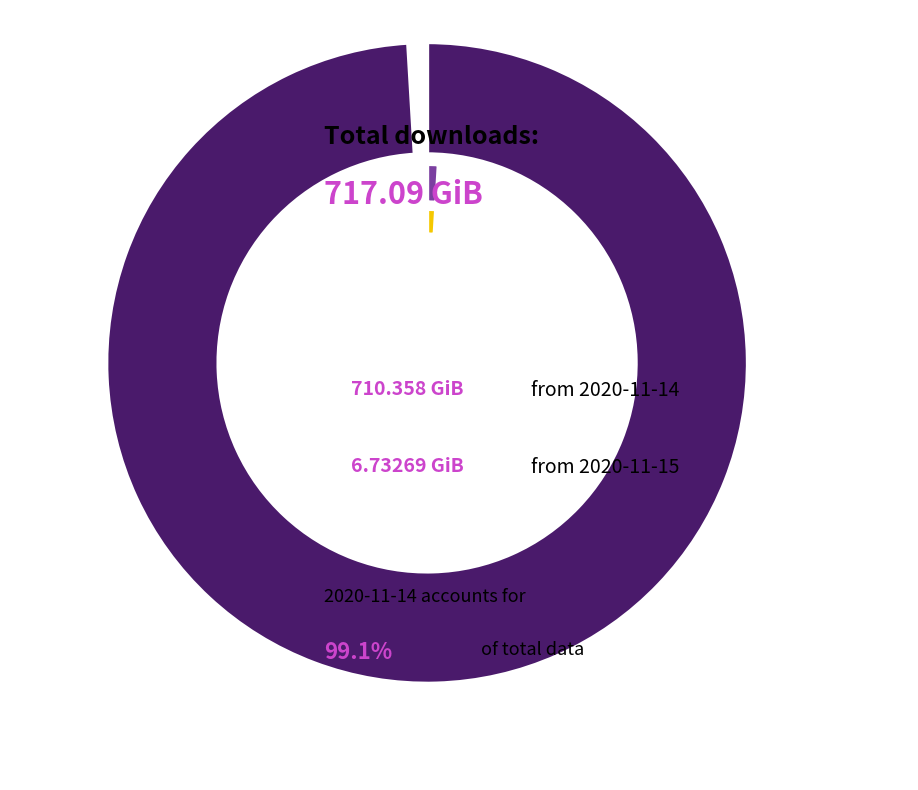

True or false: 2020-11-14 (53121 downloads) accounts for 99% of the total.

True